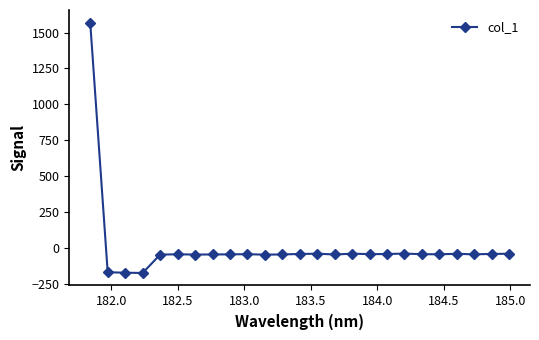

Count the number of data series in this chart.

1